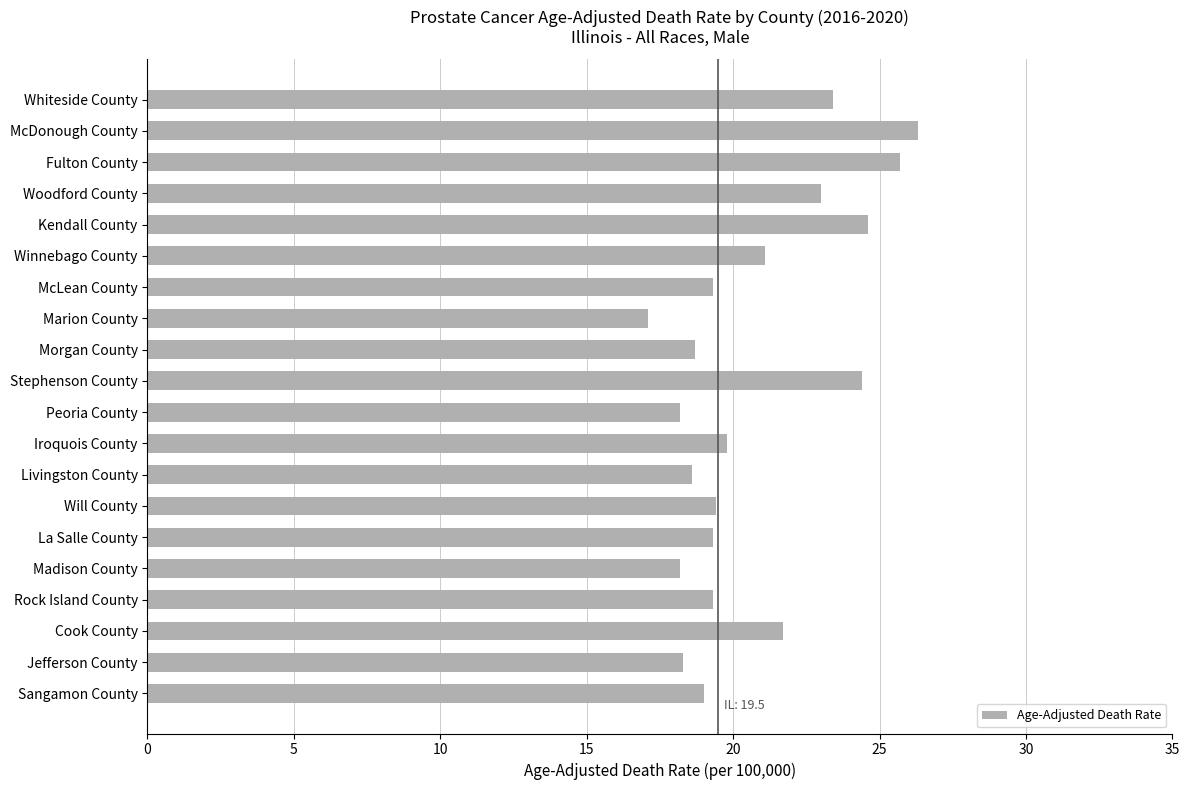

The value at La Salle County is 19.3. True or false?

True